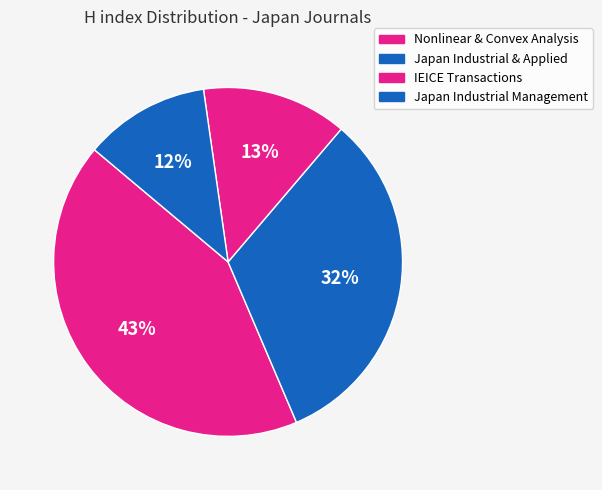

What is the largest slice in the pie chart?

Journal of Nonlinear and Convex Analysis